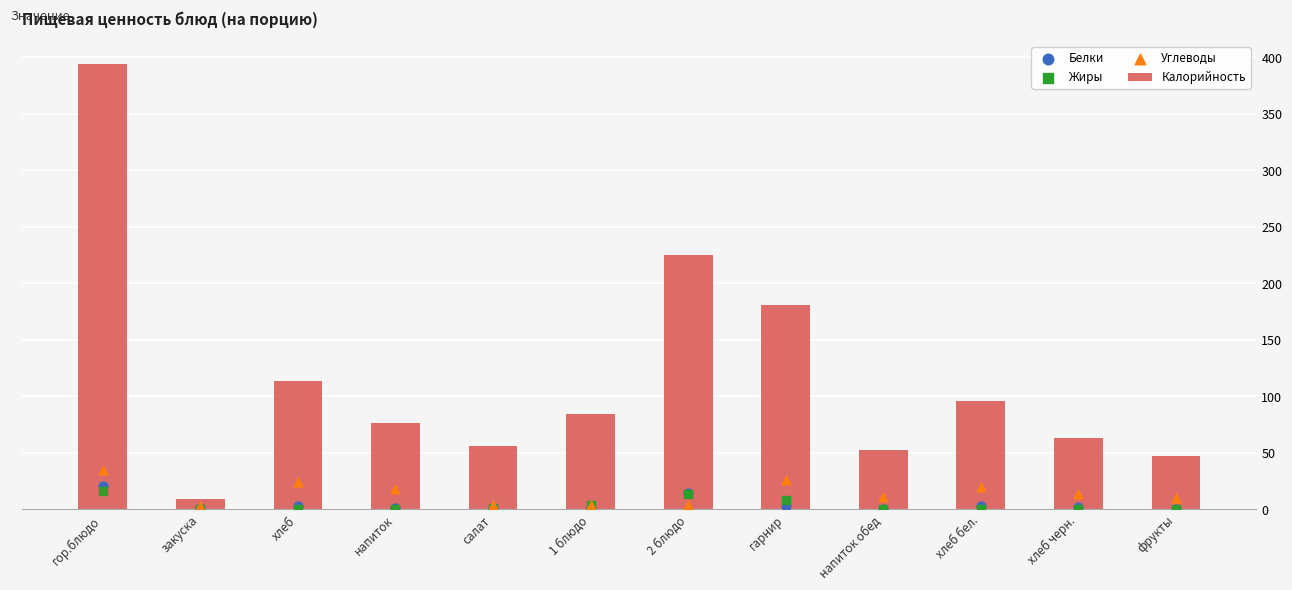

Which series reaches the maximum Y coordinate?

Калорийность